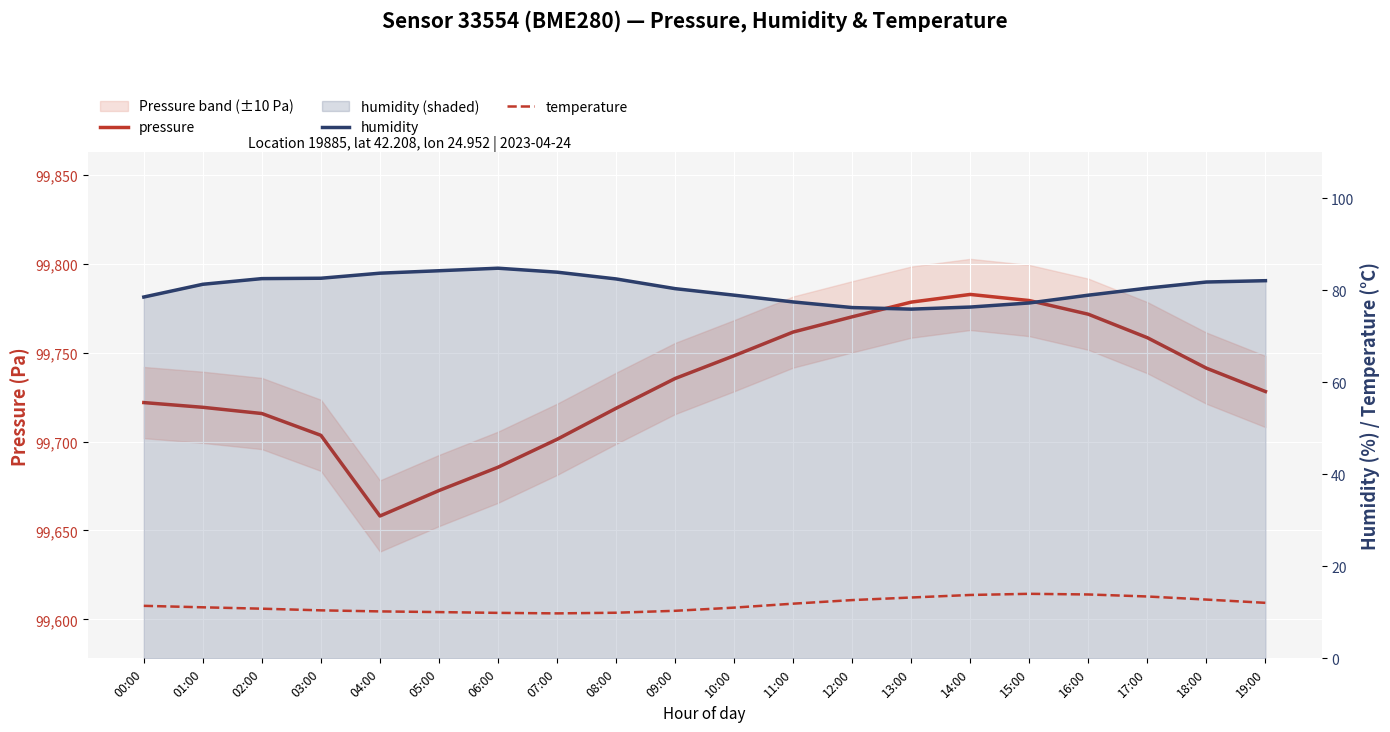

Reading left to right, transcribe all the data shown in this chart.

pressure: 00:00=99721.9	01:00=99719.2	02:00=99715.7	03:00=99703.5	04:00=99658.1	05:00=99672.4	06:00=99685.5	07:00=99701.2	08:00=99718.7	09:00=99735.4	10:00=99748.2	11:00=99761.5	12:00=99770.1	13:00=99778.3	14:00=99782.7	15:00=99779.2	16:00=99771.5	17:00=99758.3	18:00=99741.2	19:00=99728.1
humidity: 00:00=78.5	01:00=81.3	02:00=82.5	03:00=82.6	04:00=83.7	05:00=84.2	06:00=84.8	07:00=83.9	08:00=82.4	09:00=80.3	10:00=78.9	11:00=77.4	12:00=76.2	13:00=75.9	14:00=76.3	15:00=77.2	16:00=78.9	17:00=80.4	18:00=81.8	19:00=82.1
temperature: 00:00=11.4	01:00=11.1	02:00=10.8	03:00=10.4	04:00=10.2	05:00=10.1	06:00=9.9	07:00=9.8	08:00=9.9	09:00=10.3	10:00=11.0	11:00=11.9	12:00=12.7	13:00=13.2	14:00=13.8	15:00=14.0	16:00=13.9	17:00=13.4	18:00=12.8	19:00=12.1